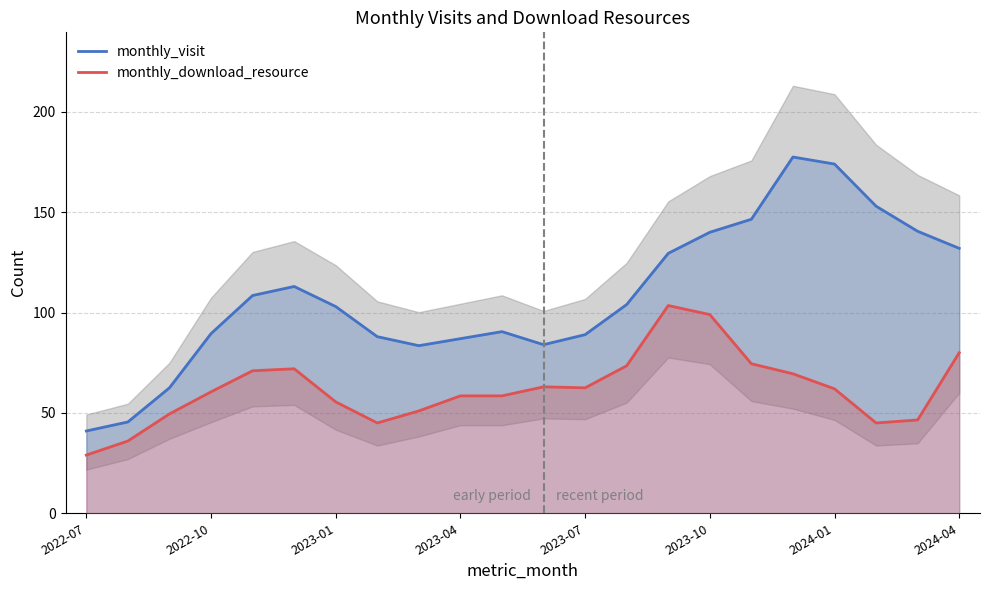

What is the minimum value for monthly_download_resource?

29.0